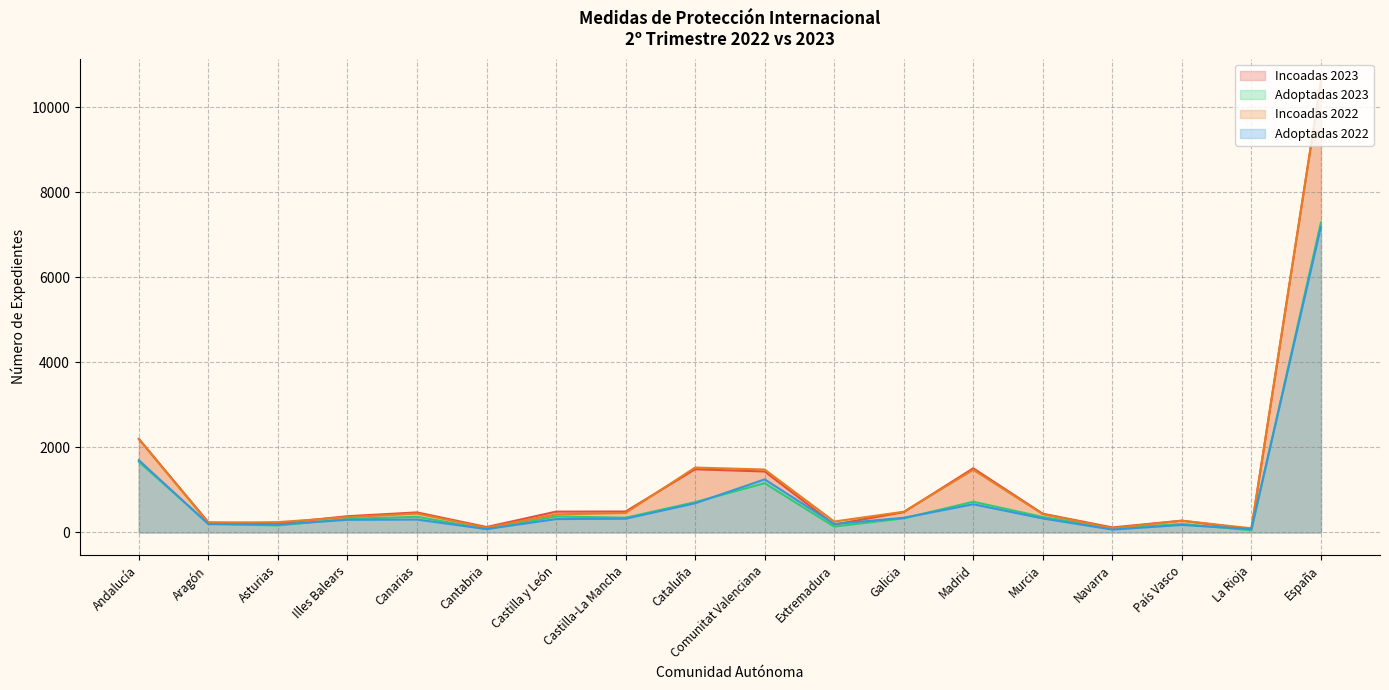

At how many categories does at least one series exceed 7709?

1